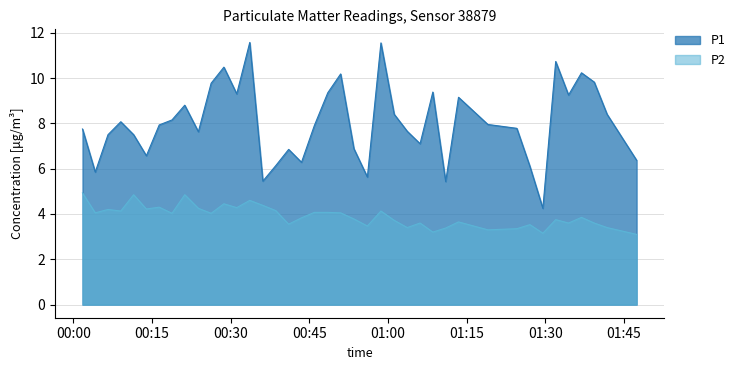

Which series has the widest spread of values?

P1